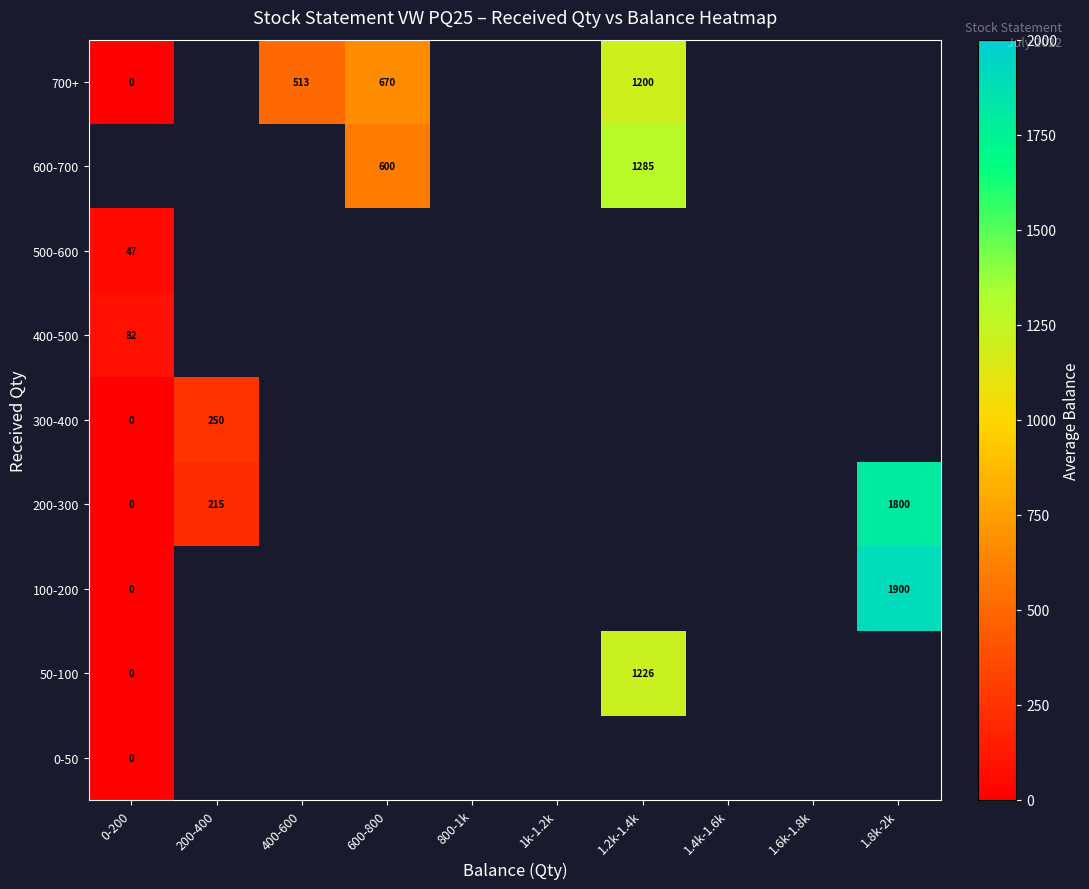

The 100-200 series shows 3218 at 1.8k-2k. True or false?

False